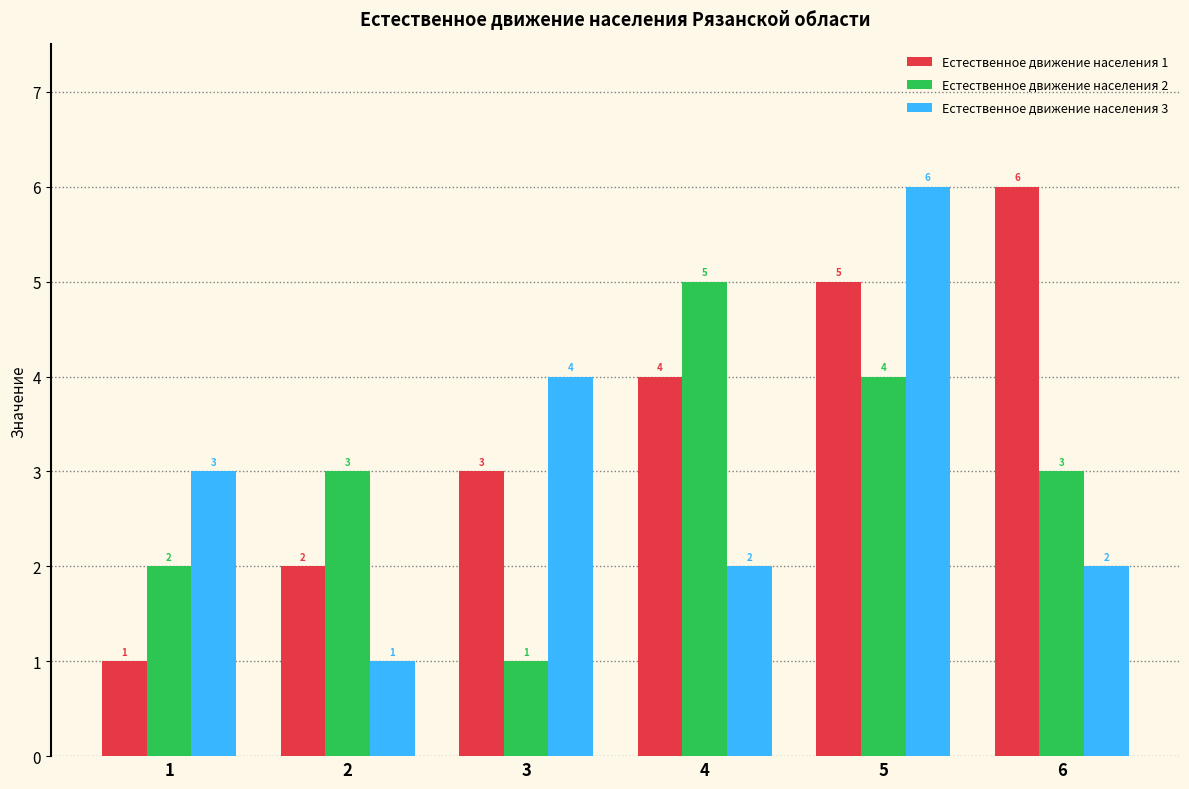

Is the value of Естественное движение населения 1 at 5 greater than the value of Естественное движение населения 3 at 4?

Yes